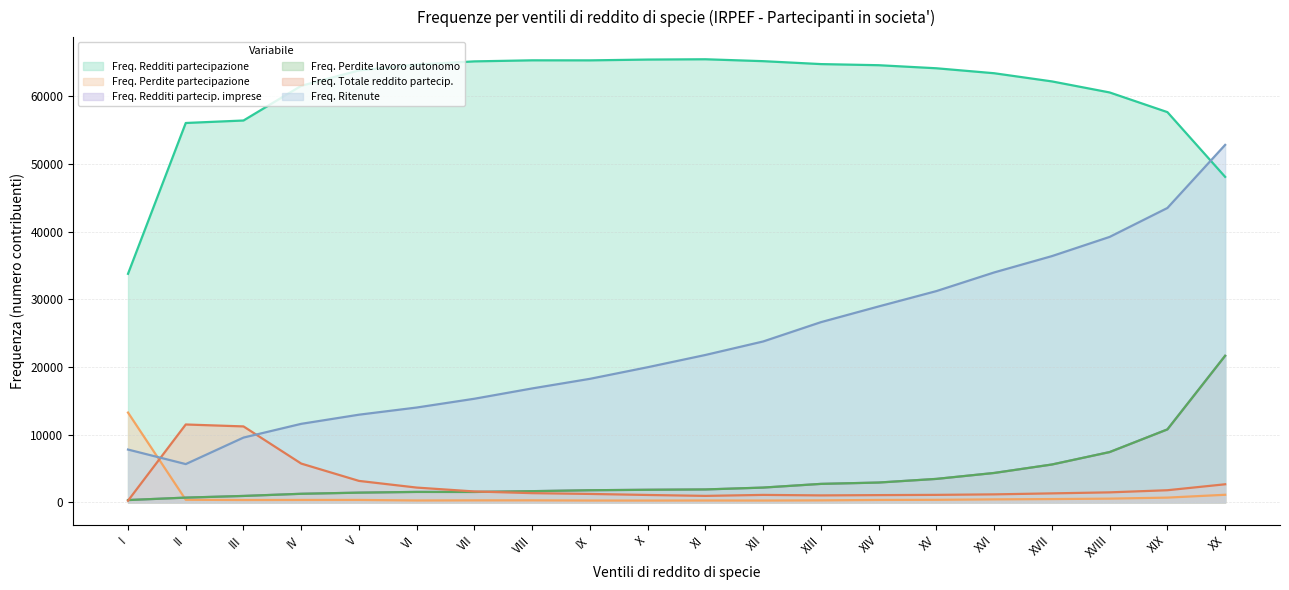

What is the minimum value shown in the chart?

254